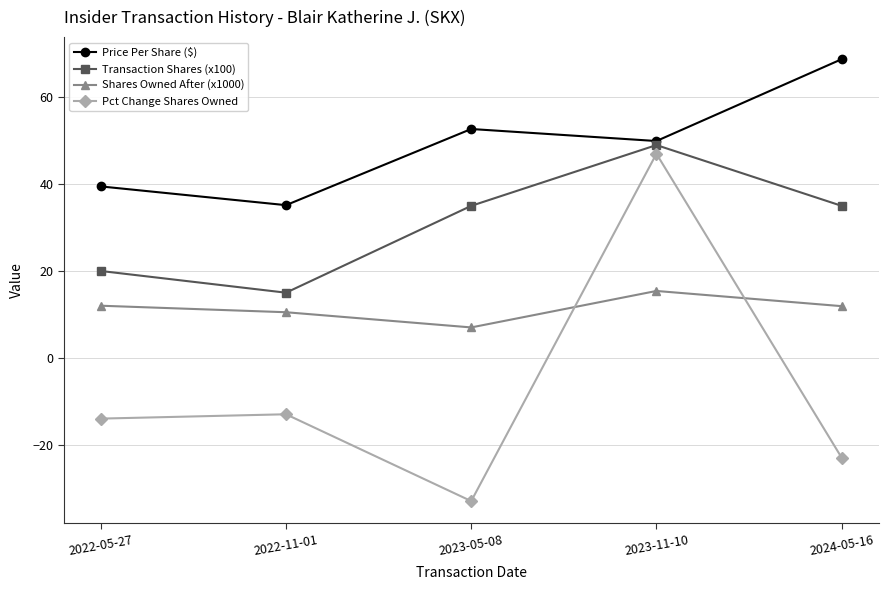

What value does the Shares Owned After (x1000) series have at 2022-05-27?

12.0